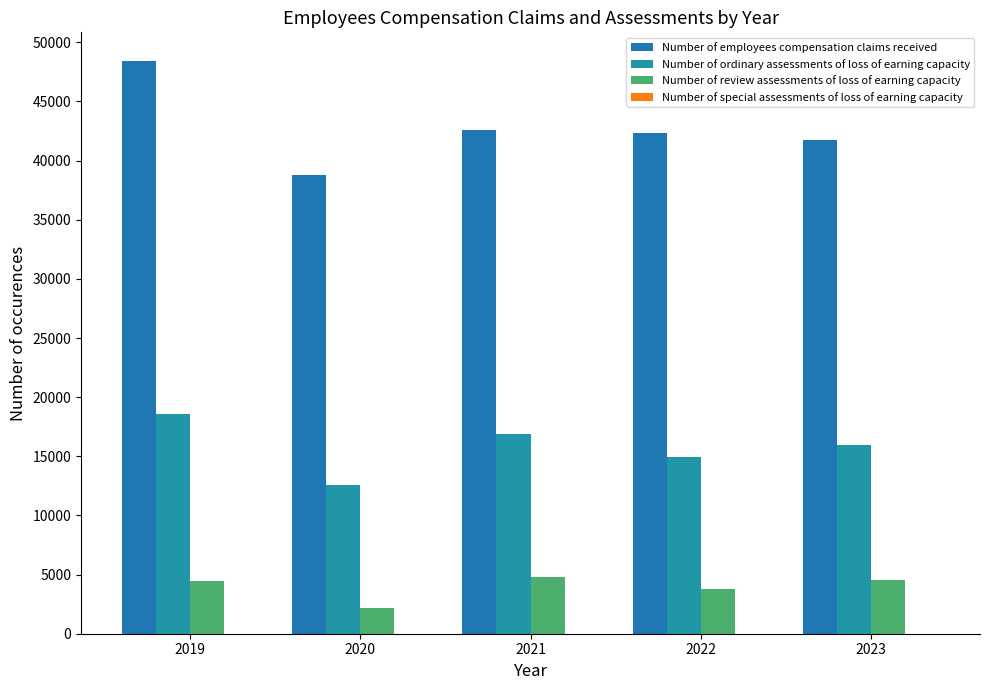

How many bars are there in each group?

3